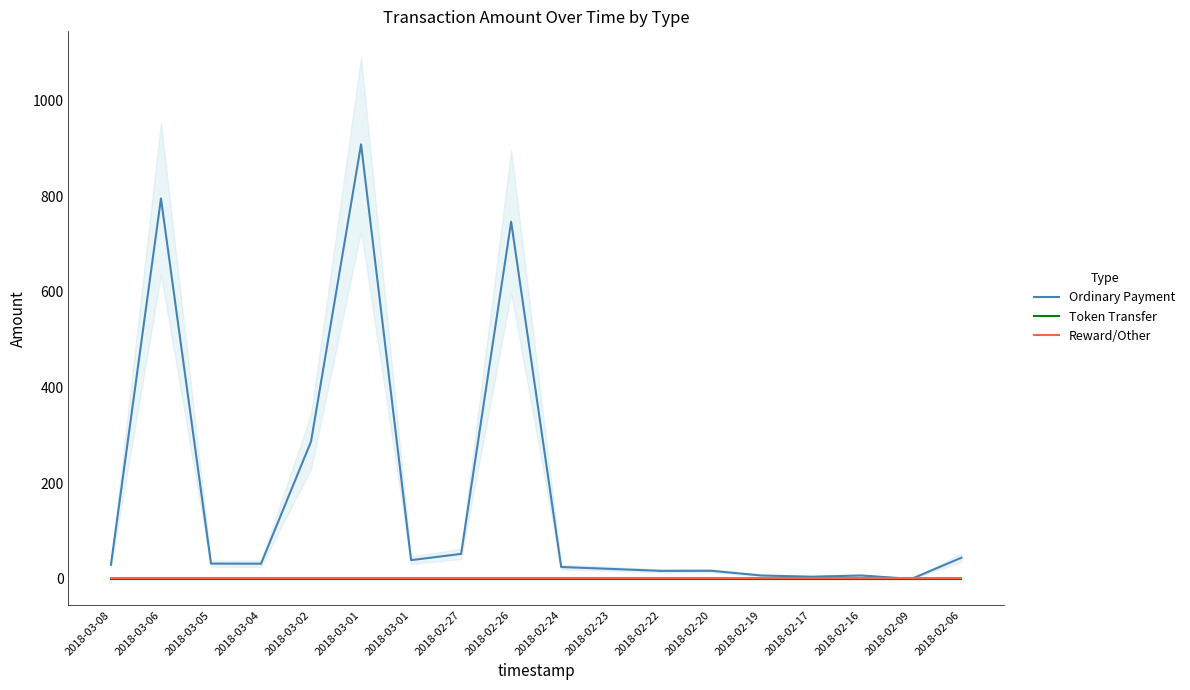

True or false: Ordinary Payment and Reward/Other cross at least once.

True